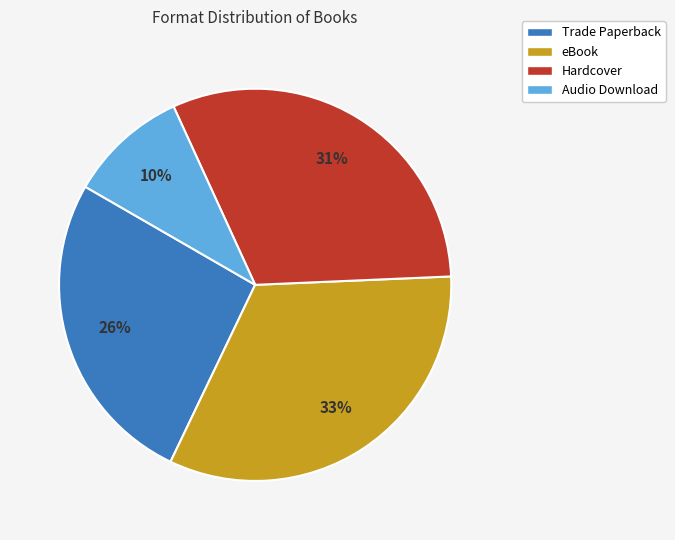

What is the ratio of the value at Trade Paperback to the value at eBook?

0.8